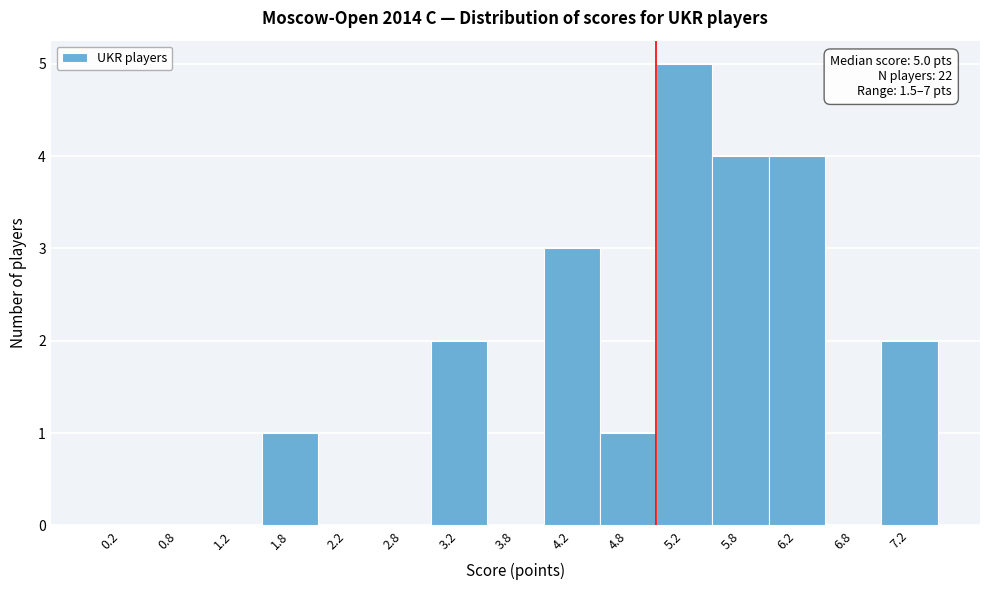

Over which range of the x-axis is the bar tallest?

5.0 to 5.5